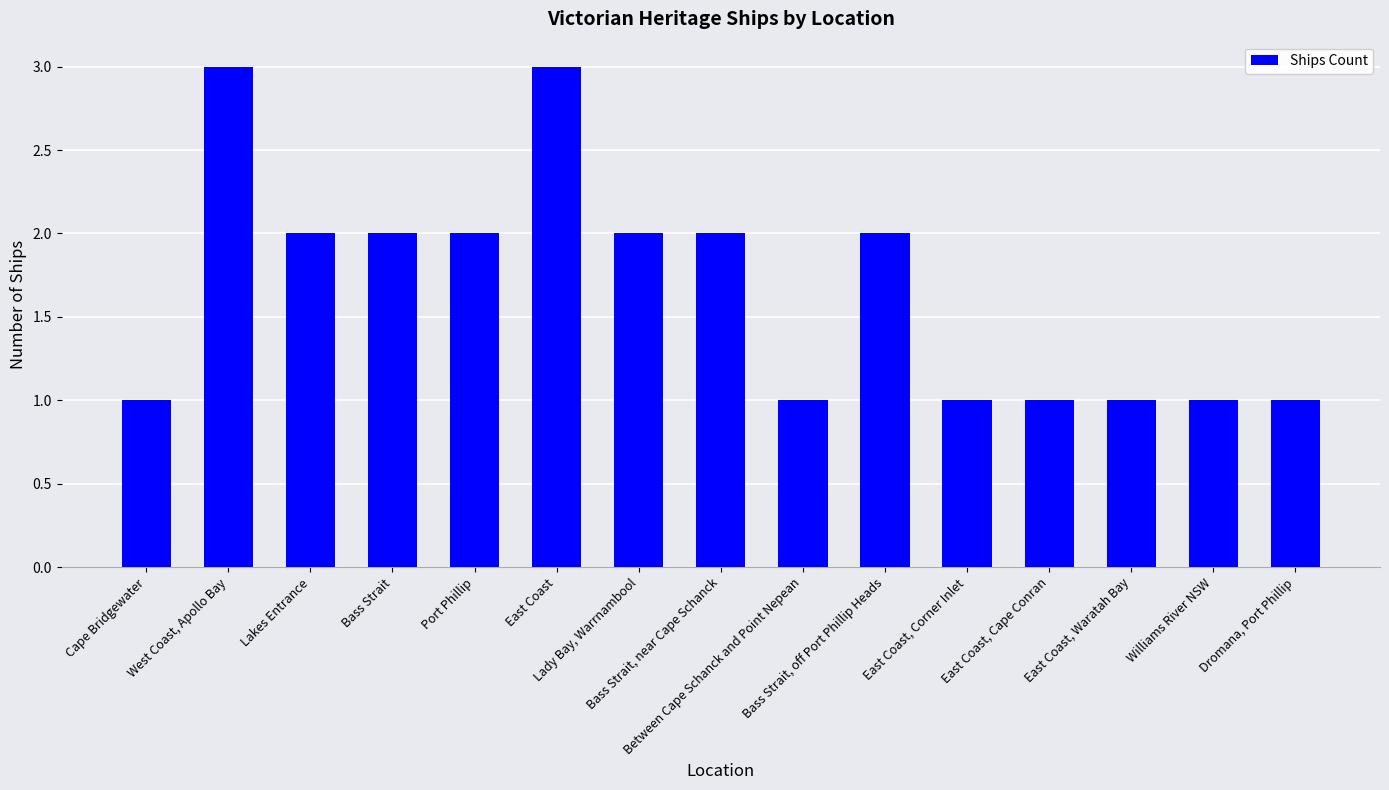

What is the maximum value shown in the chart?

3